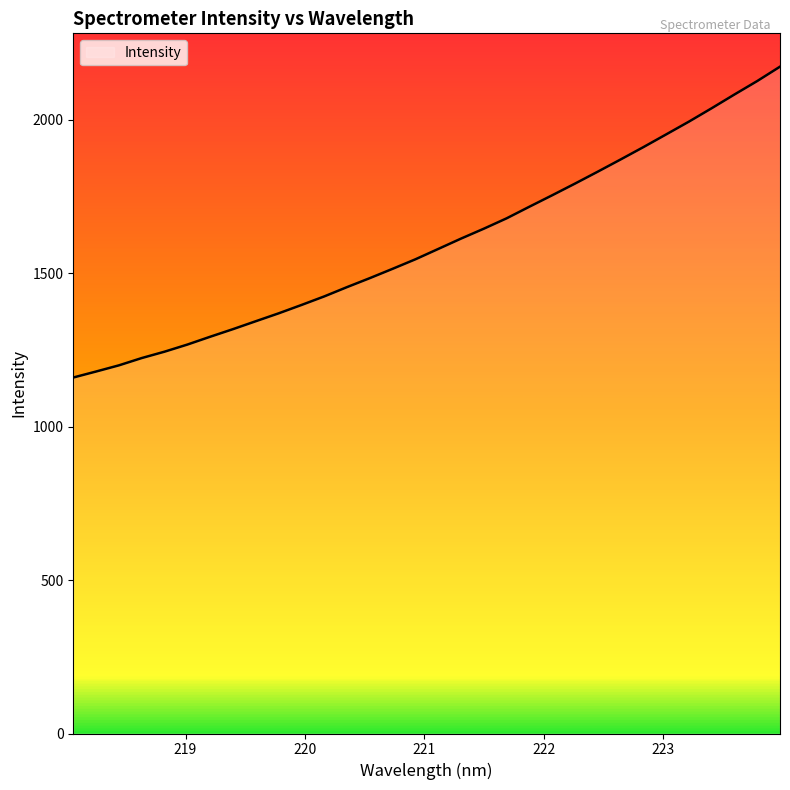

What is the maximum value shown in the chart?

2173.6